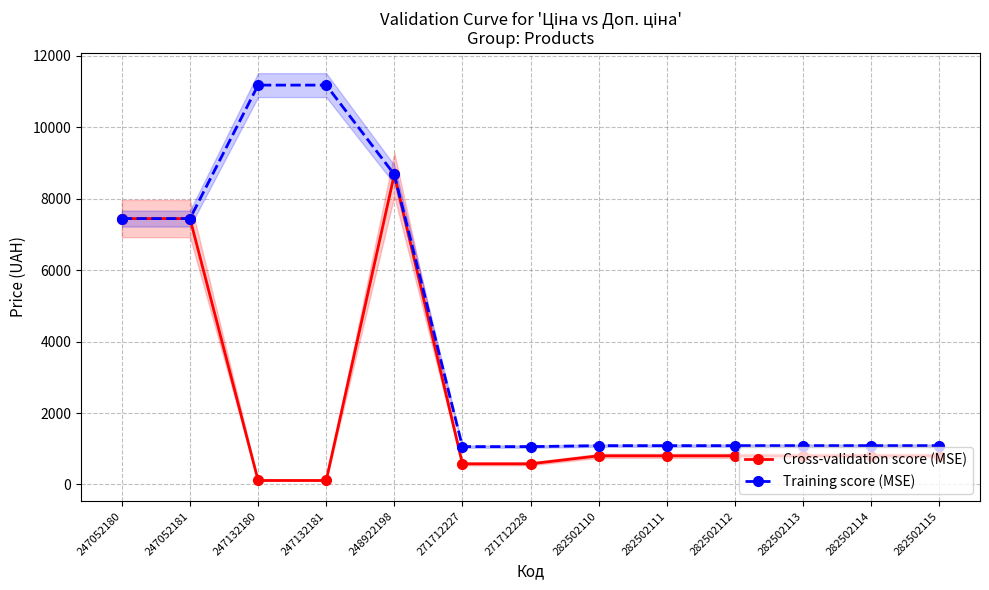

Between 271712228 and 271712227, which is larger?

271712228